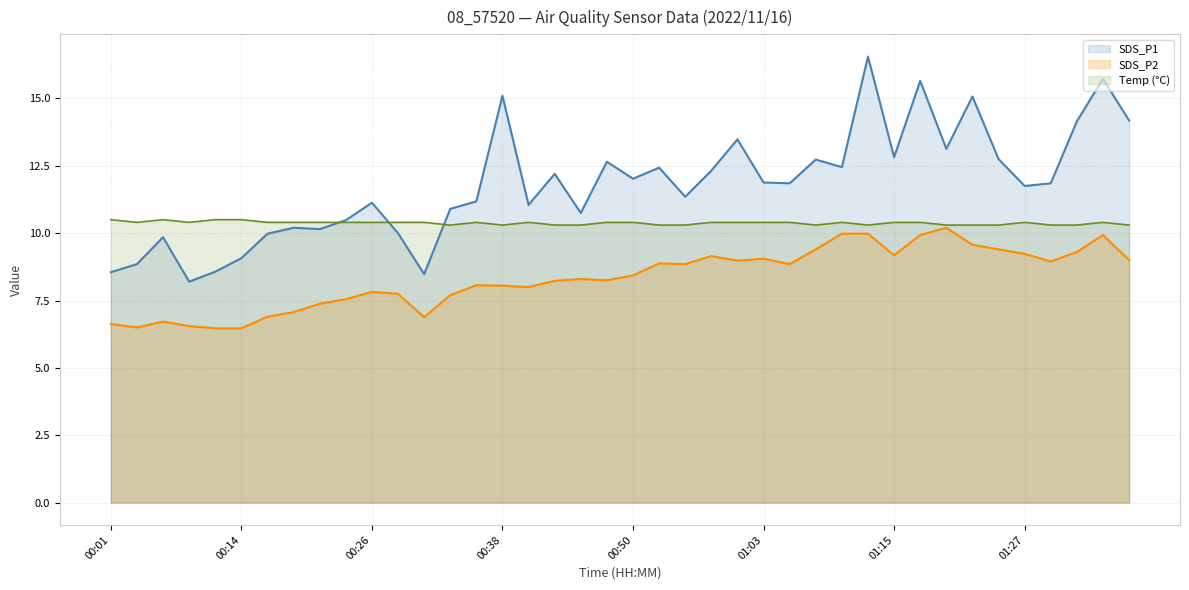

Rank the series at 01:08 from highest to lowest value.

SDS_P1, Temp, SDS_P2